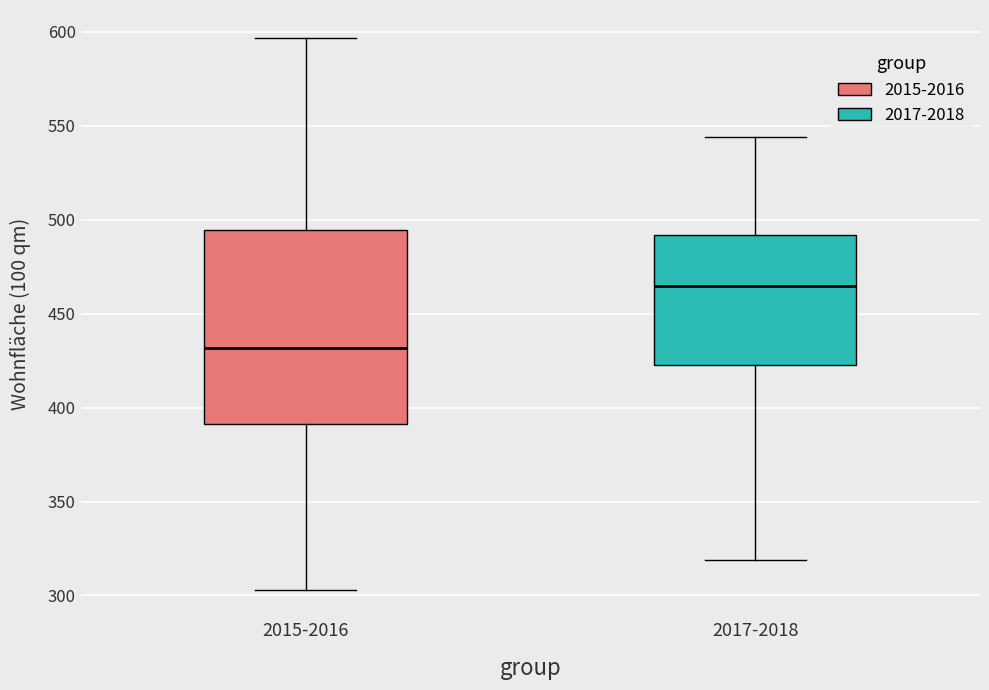

Reading left to right, read every box against the y-axis: the position of its median line, the range the box covers, and the ends of its whiskers. The values are not printed on the chart, so give them approximately, as read against the axis.

2015-2016: median 430, box 390 to 495, whiskers 305 to 595
2017-2018: median 465, box 425 to 490, whiskers 320 to 545